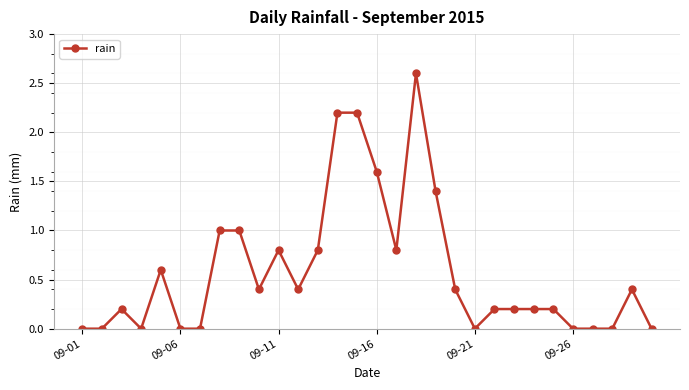

What is the difference between the second highest and minimum values?

2.2